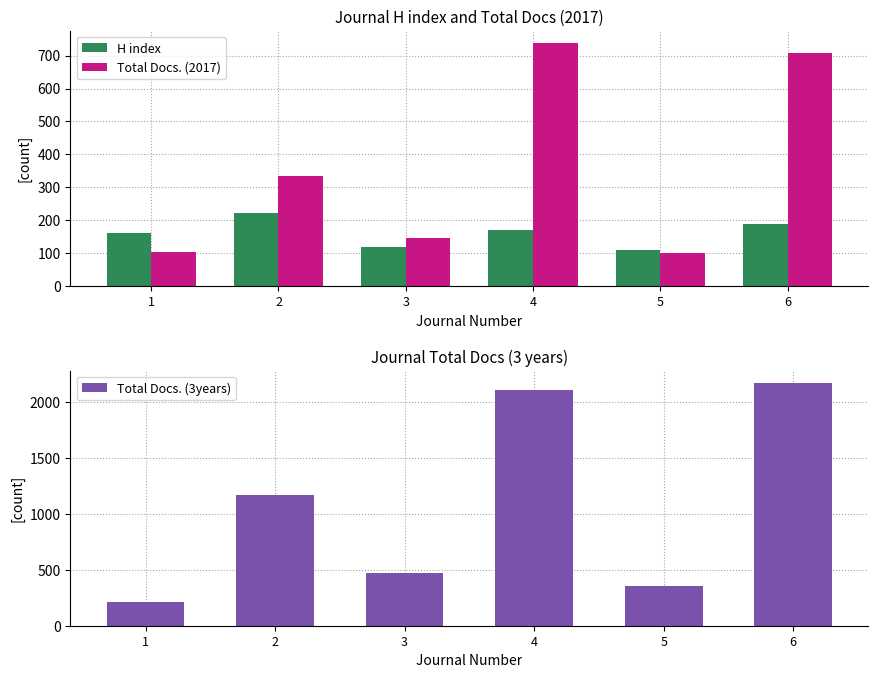

What is the maximum value shown in the chart?

2169